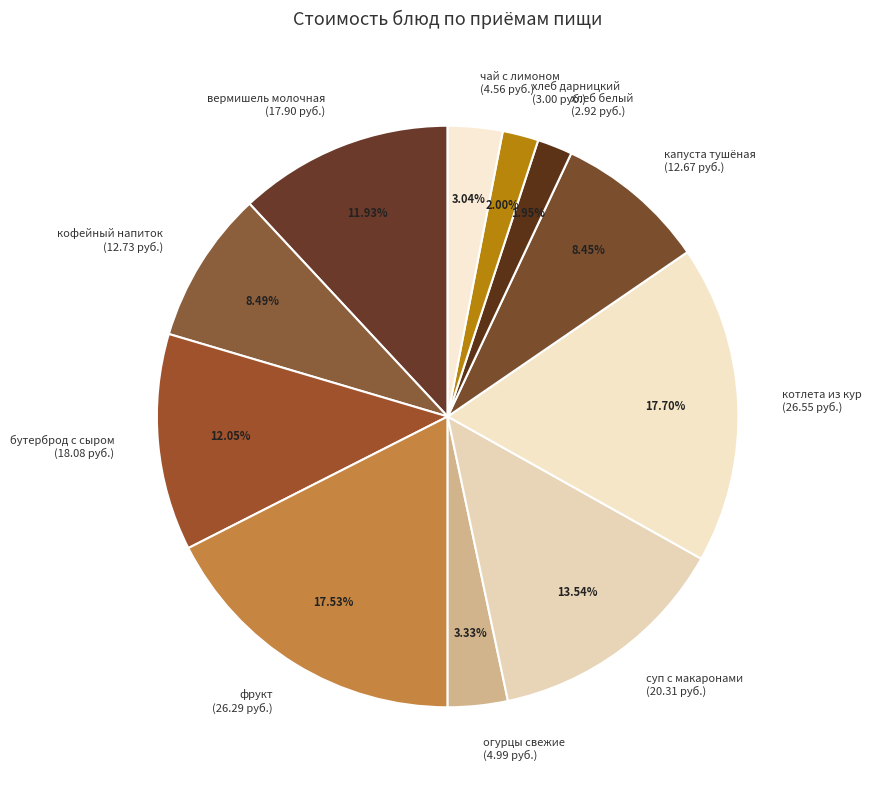

How many slices are in this pie chart?

11